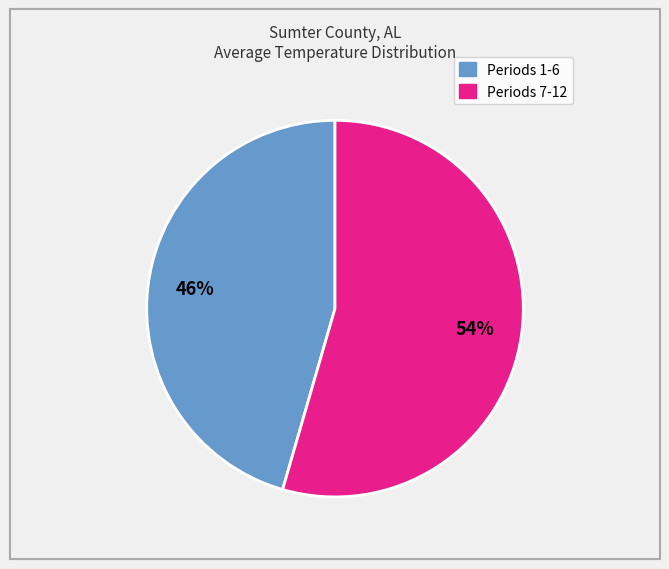

Is there any slice that represents more than half of the pie?

Yes